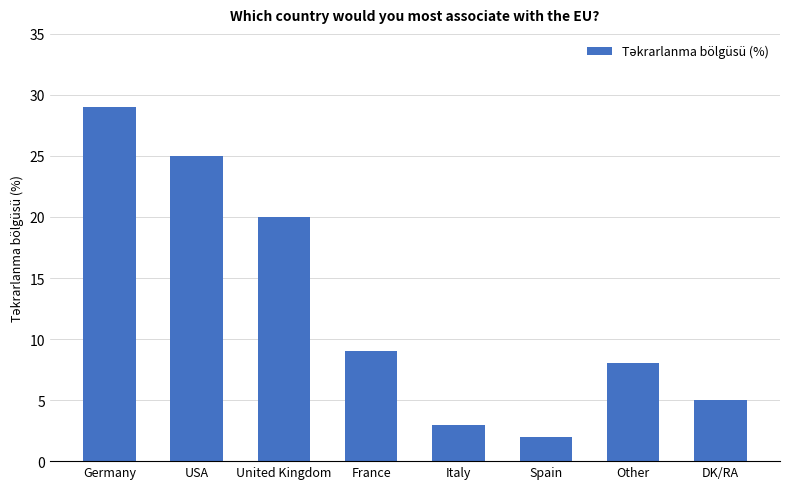

Count the number of data series in this chart.

1